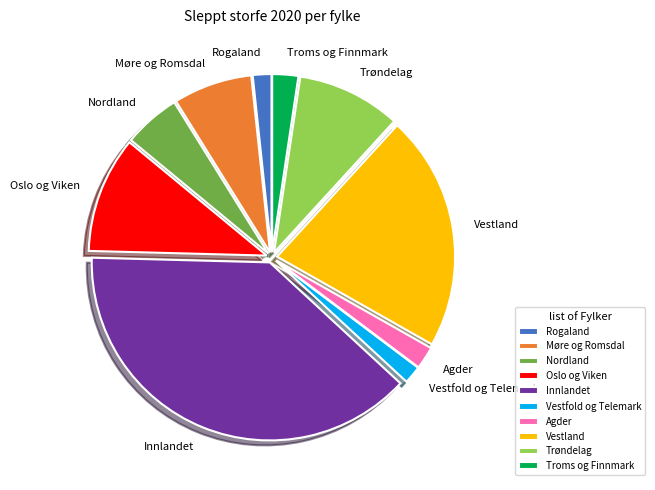

Does any single category account for the majority?

No